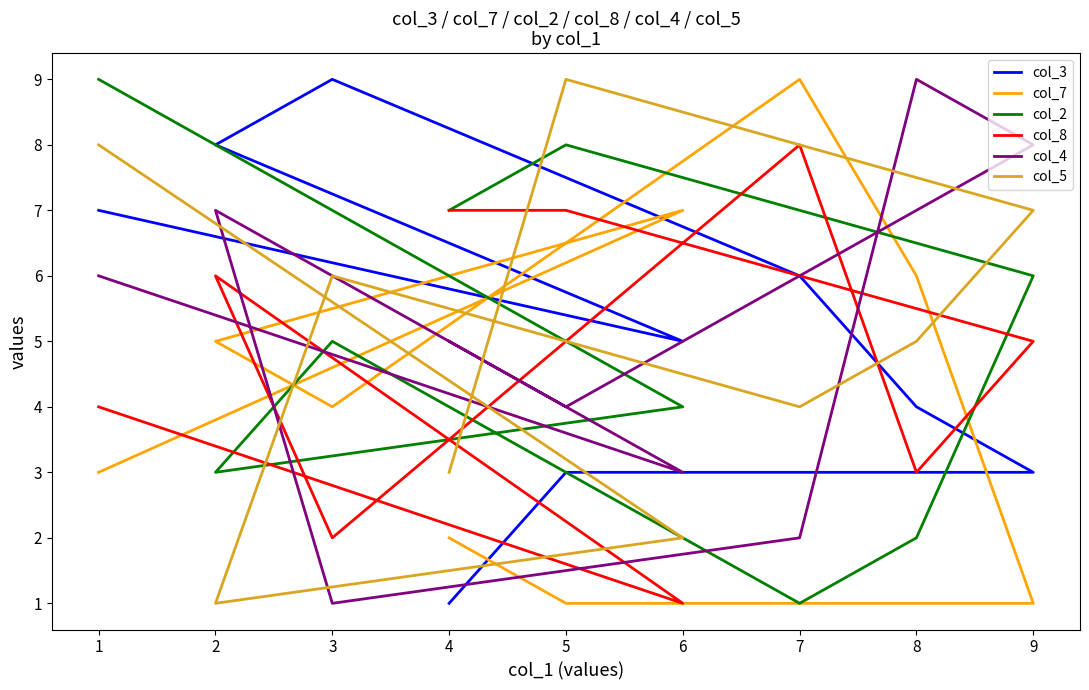

Rank the series at 4 from highest to lowest value.

col_2, col_8, col_4, col_5, col_7, col_3